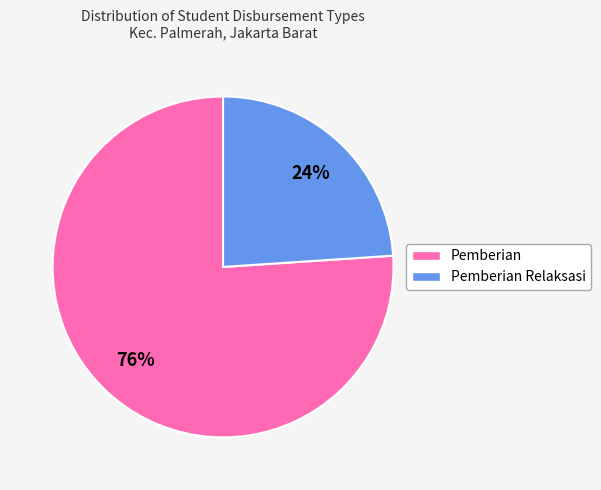

Does any single category account for the majority?

Yes